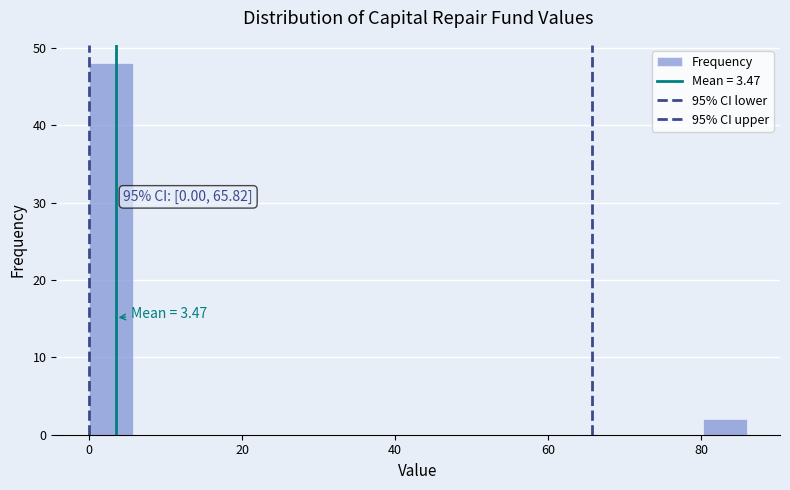

Read against the x-axis, roughly where is the centre of the tallest bar?

2